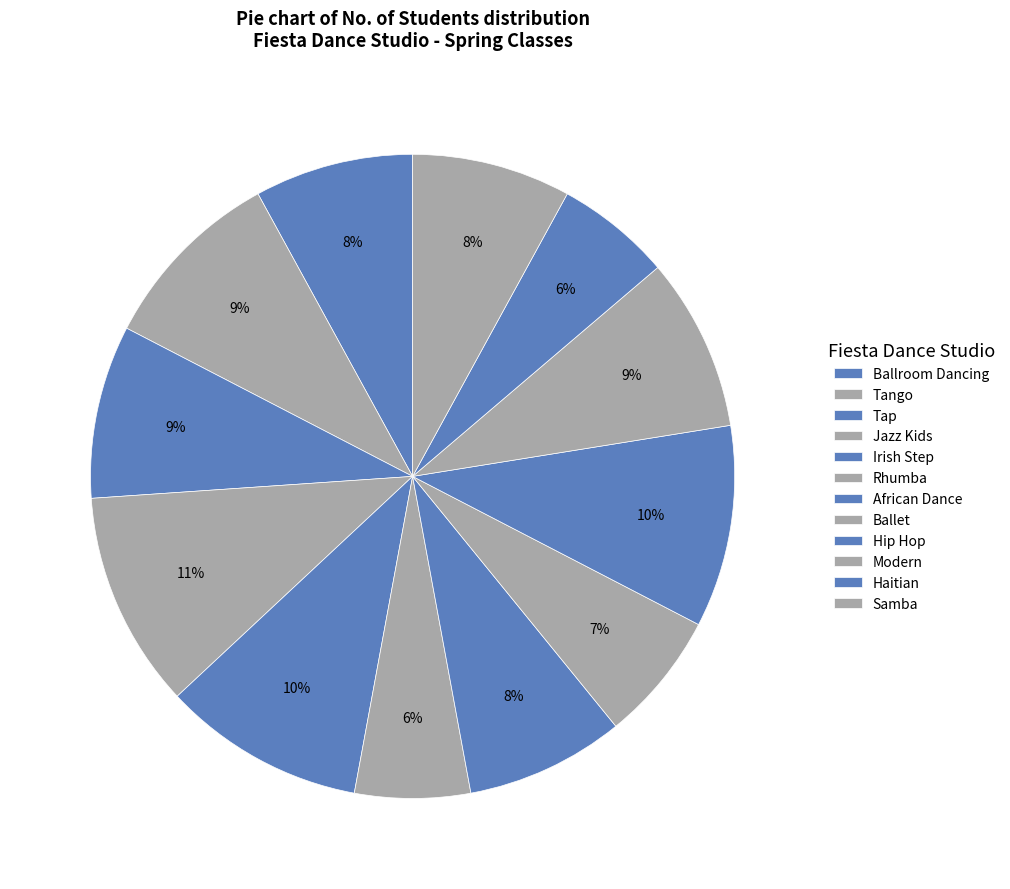

Is there any slice that represents more than half of the pie?

No